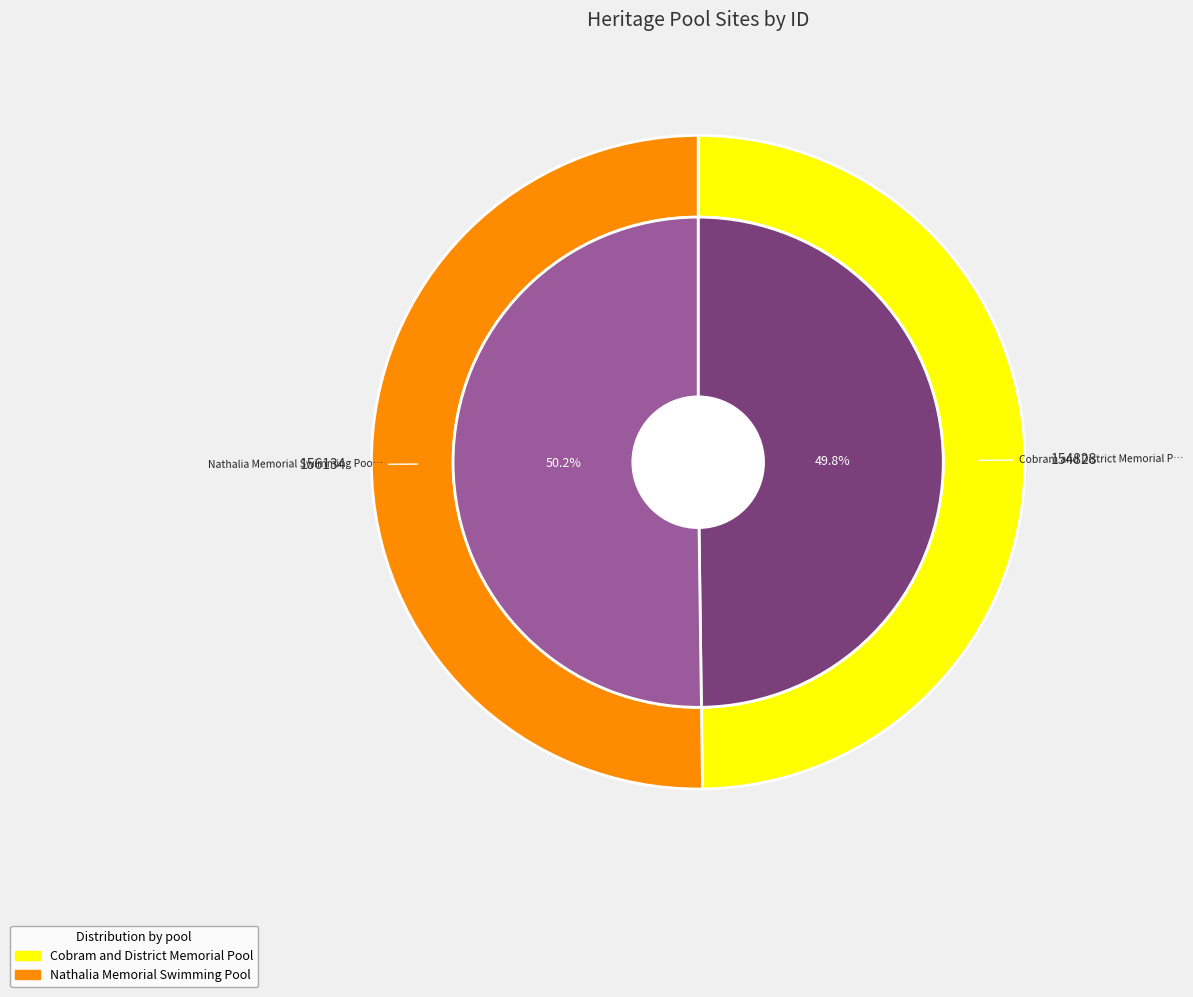

To the nearest percent, what portion does Nathalia Memorial Swimming Pool represent?

50%